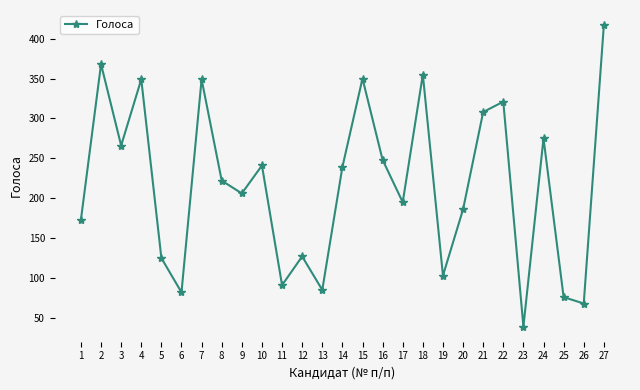

The chart shows a value of 522 at 2. True or false?

False